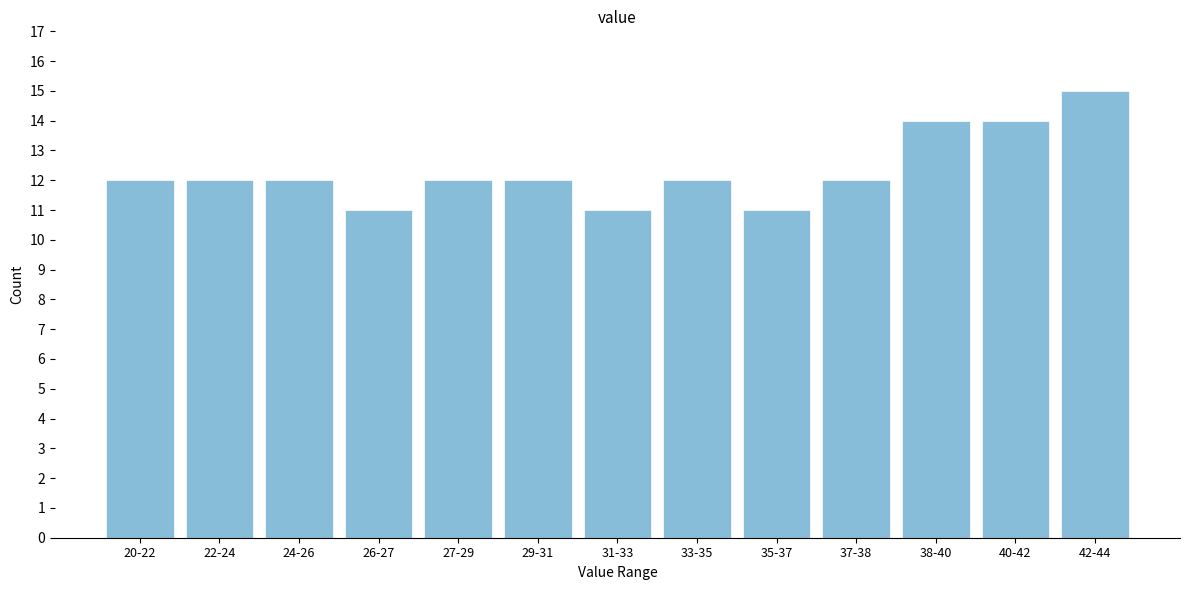

Reading right to left, extract all data points from this chart.

15	14	14	12	11	12	11	12	12	11	12	12	12